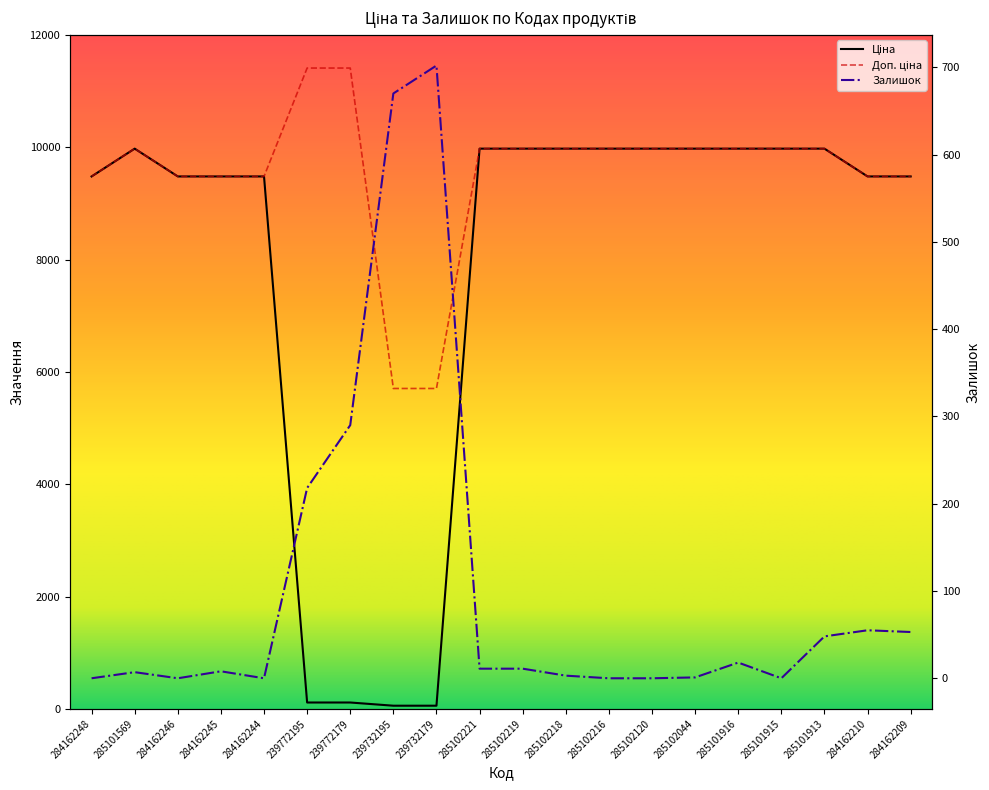

At which category is the sum across all series the highest?

285101913